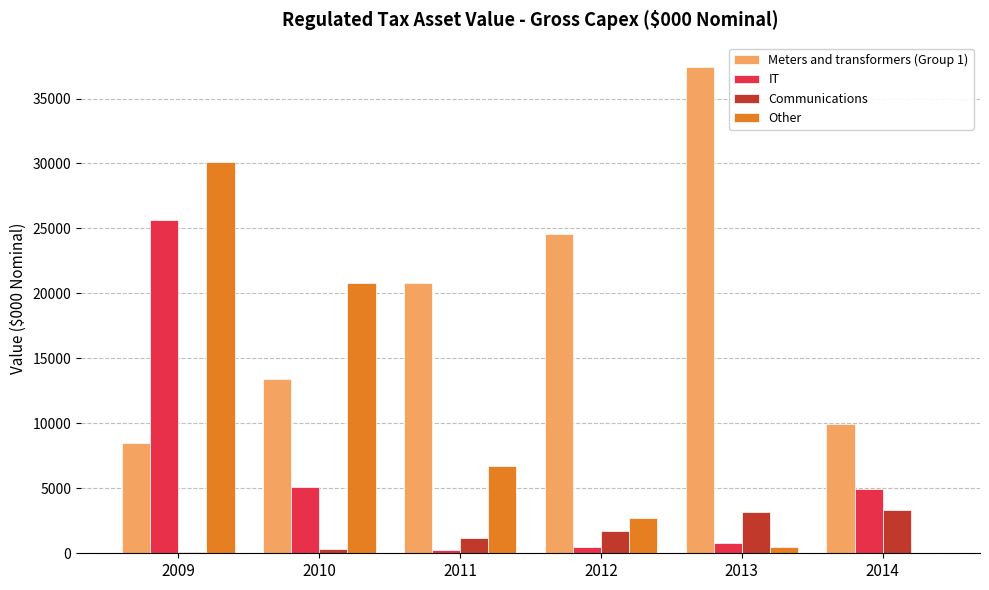

Which series changed the most between 2009 and 2012?

Other